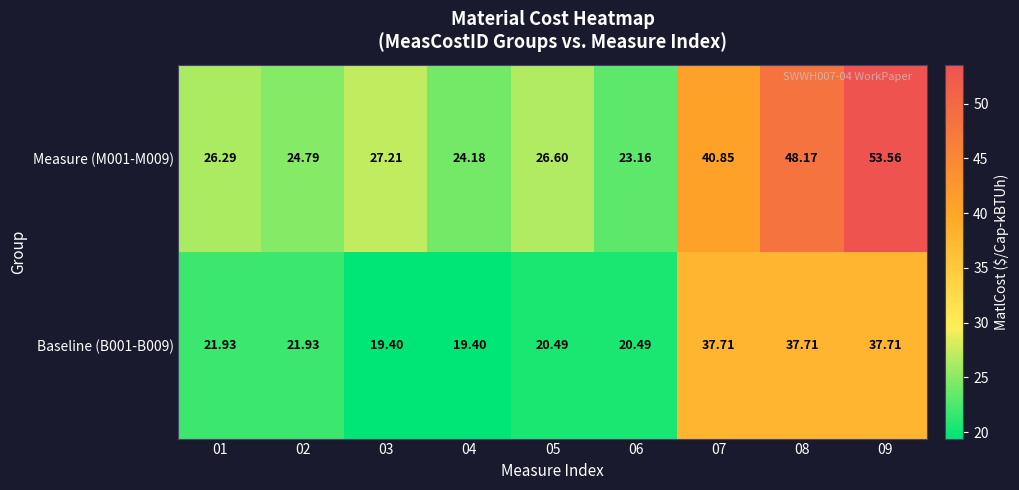

What is the total value across all series at 09?

91.3